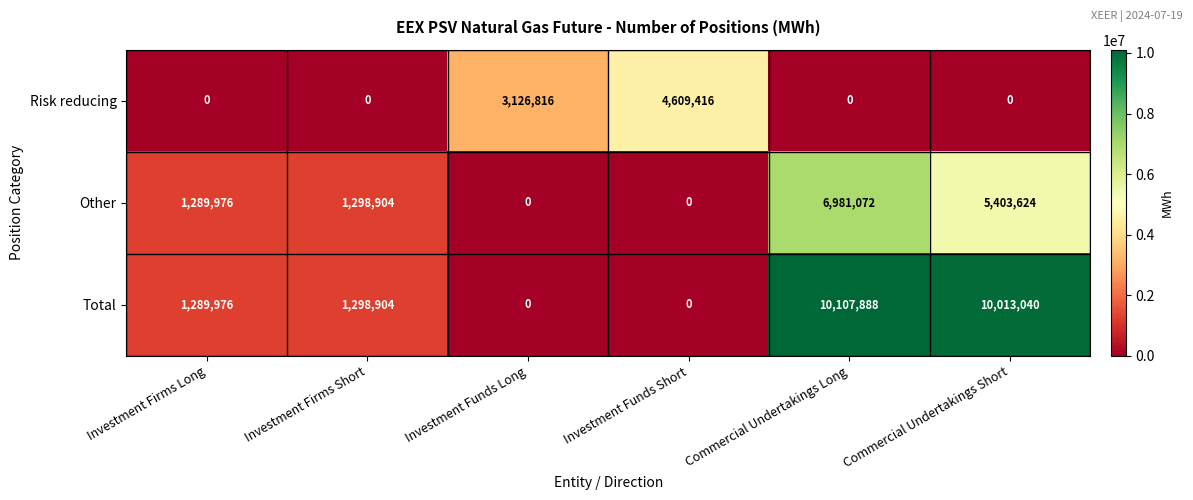

Rank the series by their average value, from highest to lowest.

Total, Other, Risk reducing